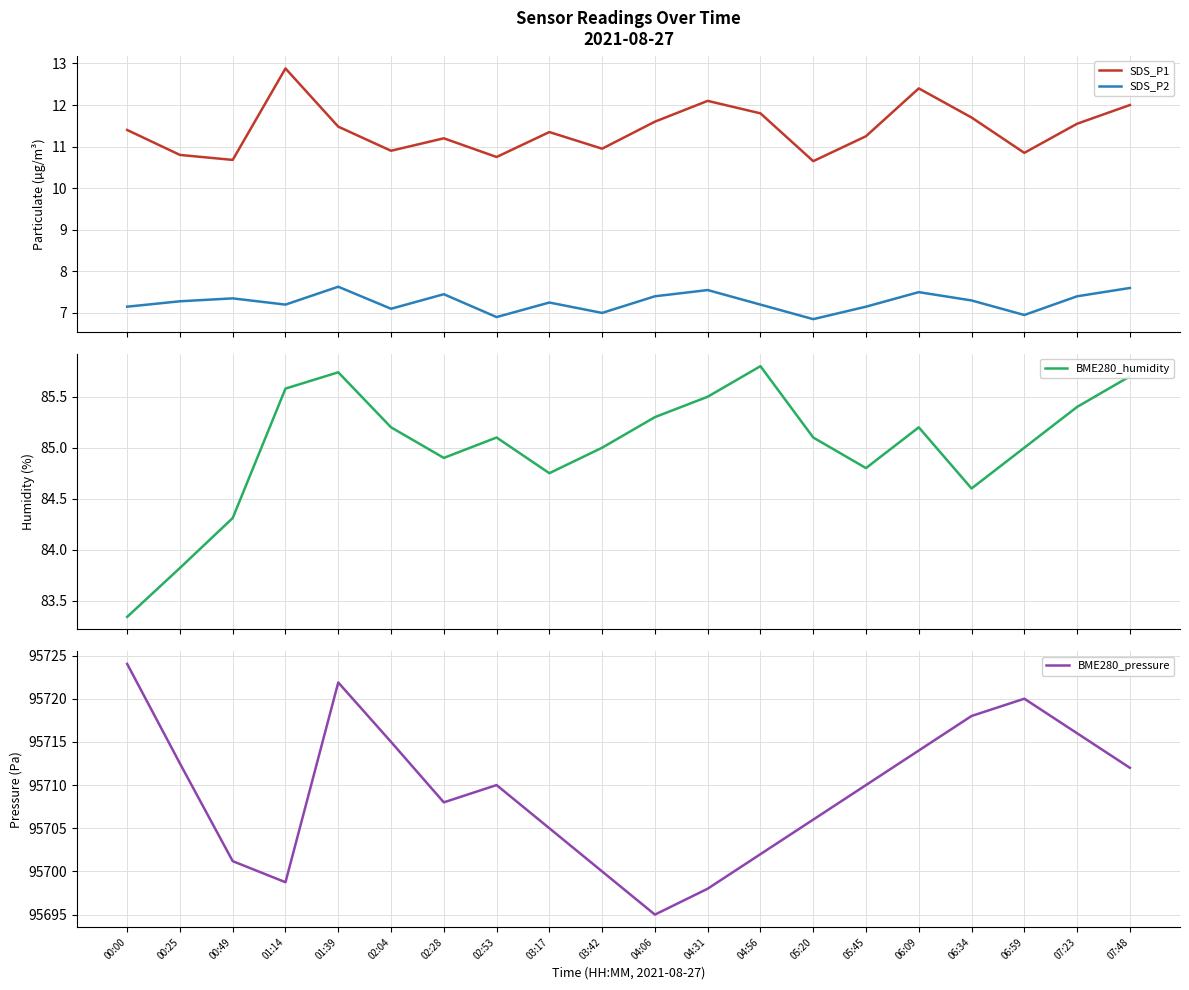

How many interior local valleys does the SDS_P2 series have?

6